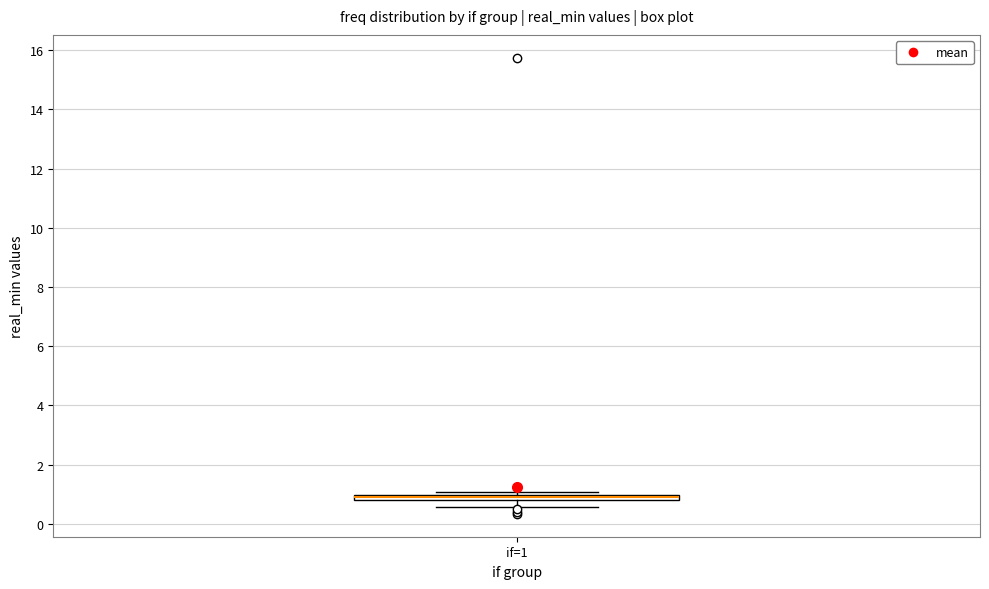

Where is the upper edge of the box for if=1 on the y-axis? The values are not printed on the chart, so give them approximately, as read against the axis.

1.0